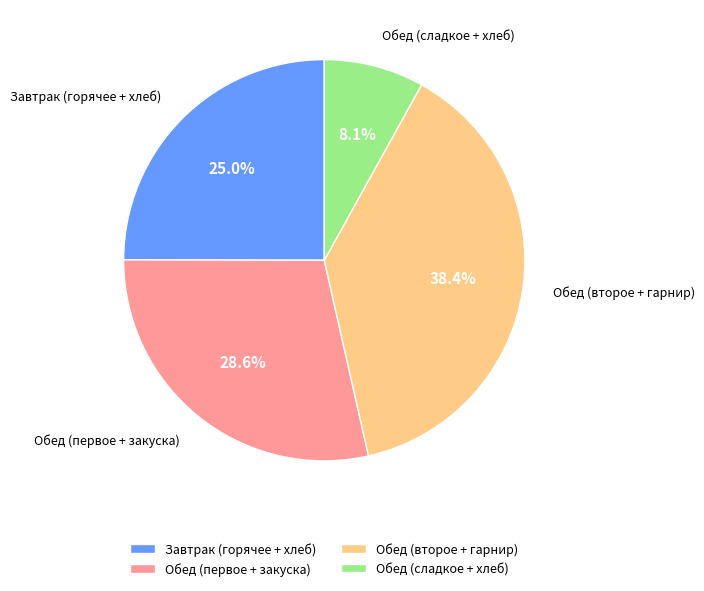

Does Обед (сладкое + хлеб) represent more than half of the total?

No